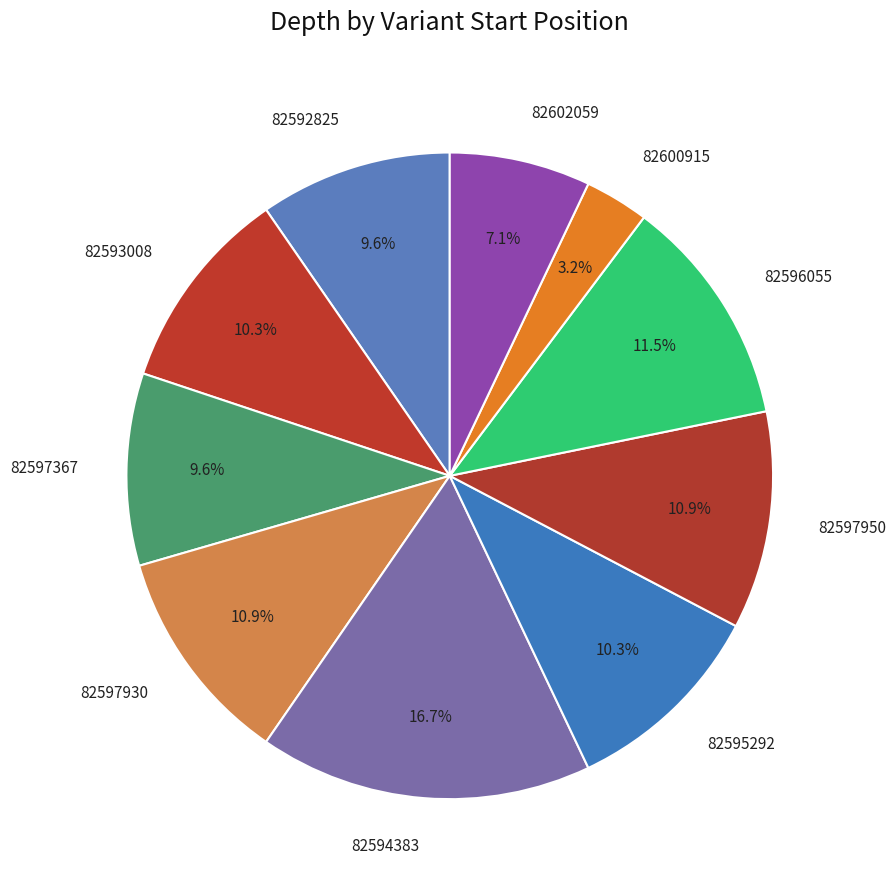

Approximately how many times larger is the value at 82593008 compared to 82600915?

3.2